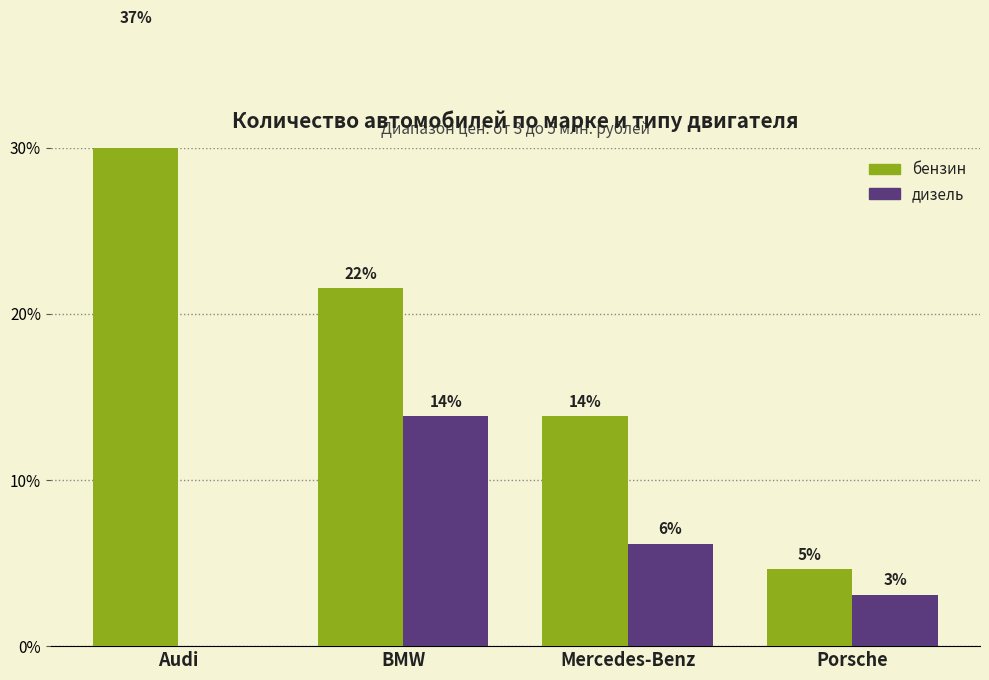

What is the label of the 3rd bar from the left?

Mercedes-Benz